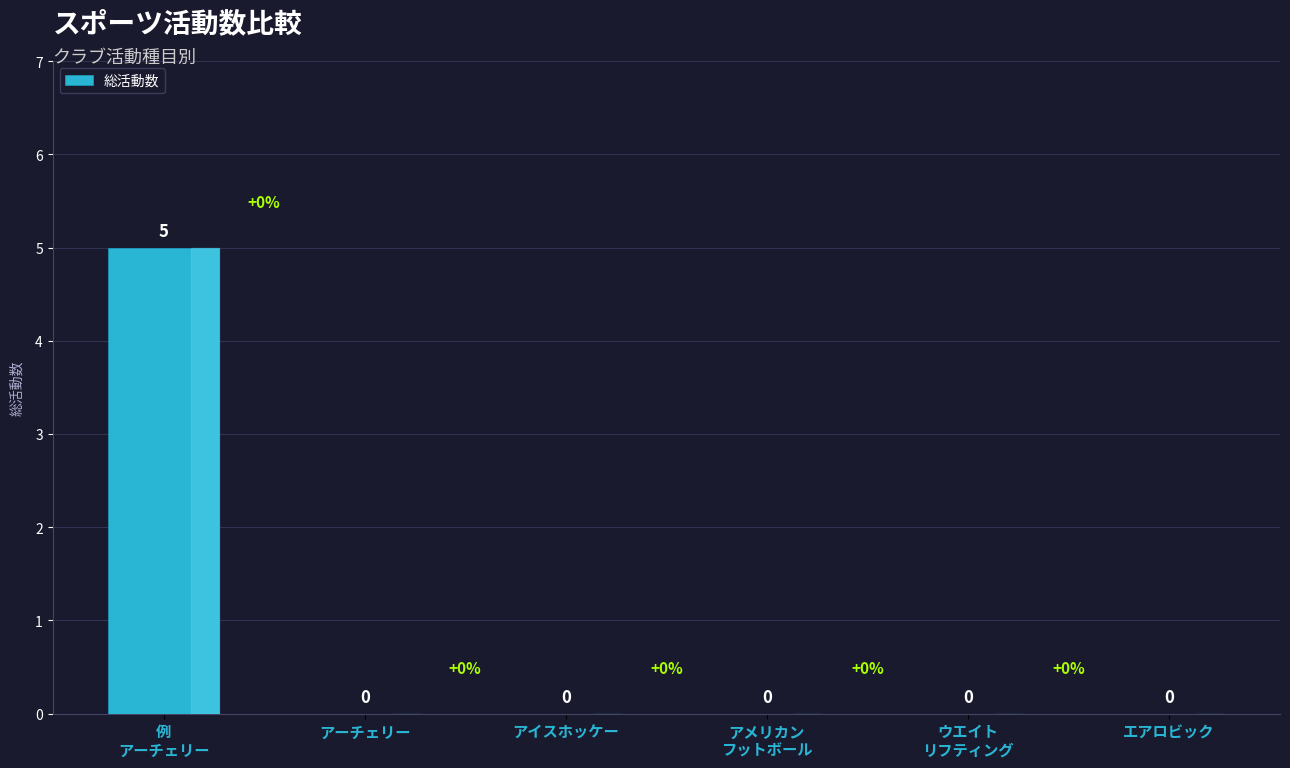

Which category has the highest value across all series?

例
アーチェリー